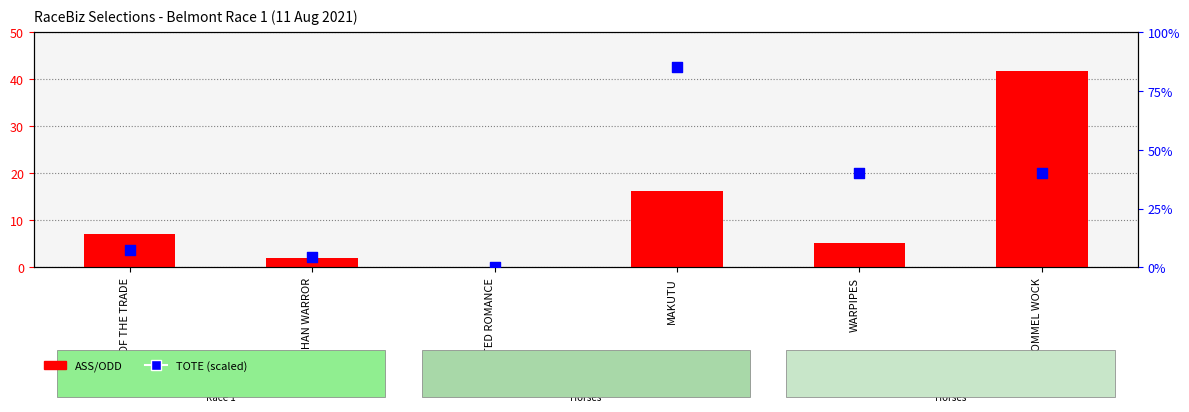

Which series contains the highest Y value?

TOTE (scaled)